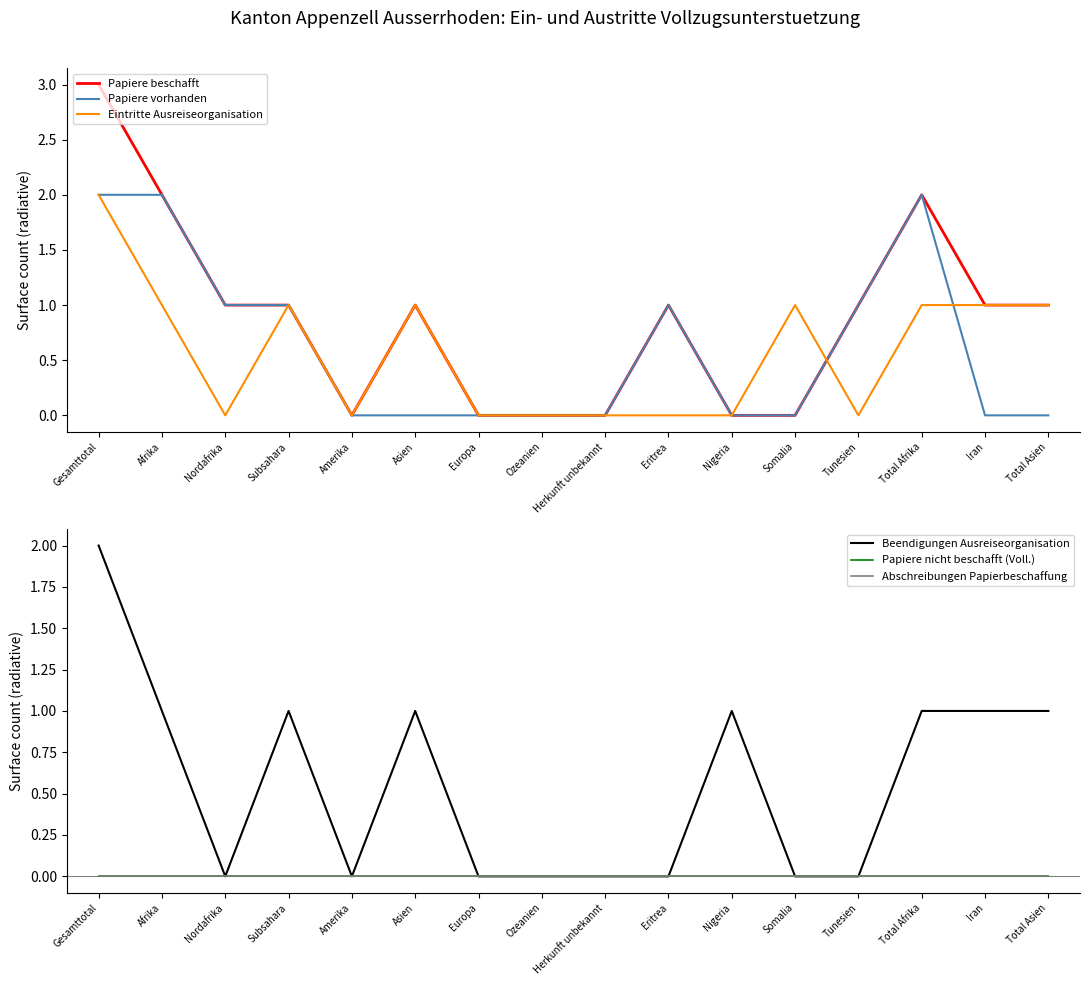

True or false: Papiere vorhanden has more than 2 points higher than both neighbors.

False